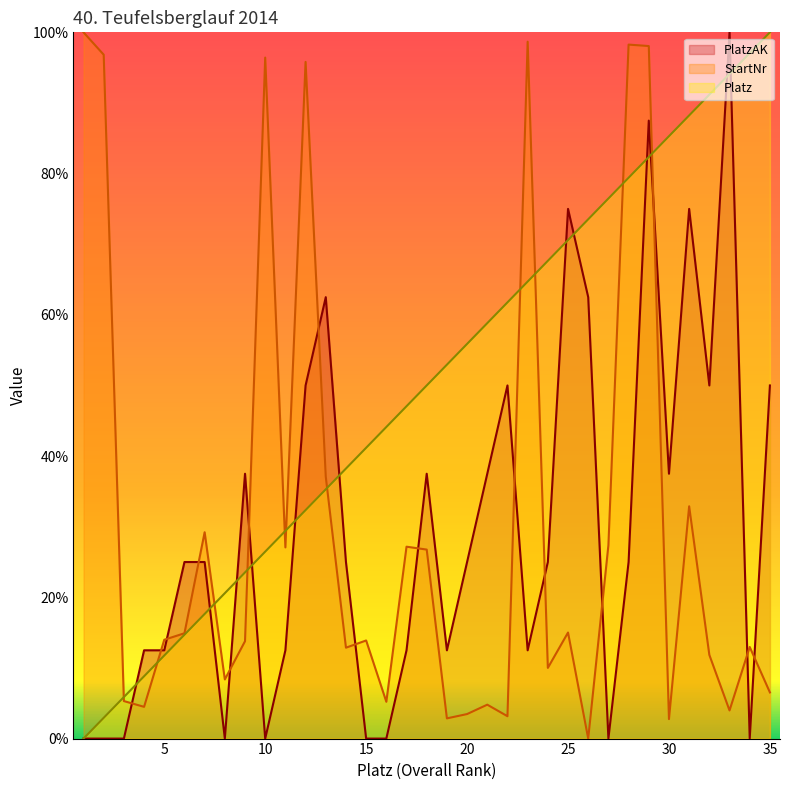

How many times do StartNr and Platz cross each other?

11